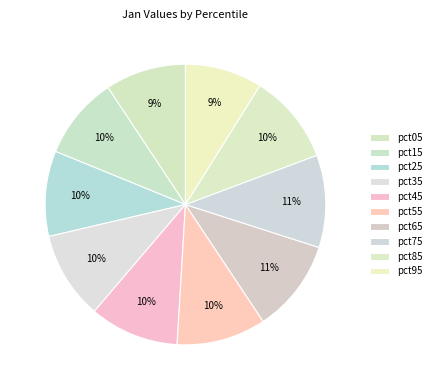

The pct55 slice represents 10% of the pie. True or false?

True